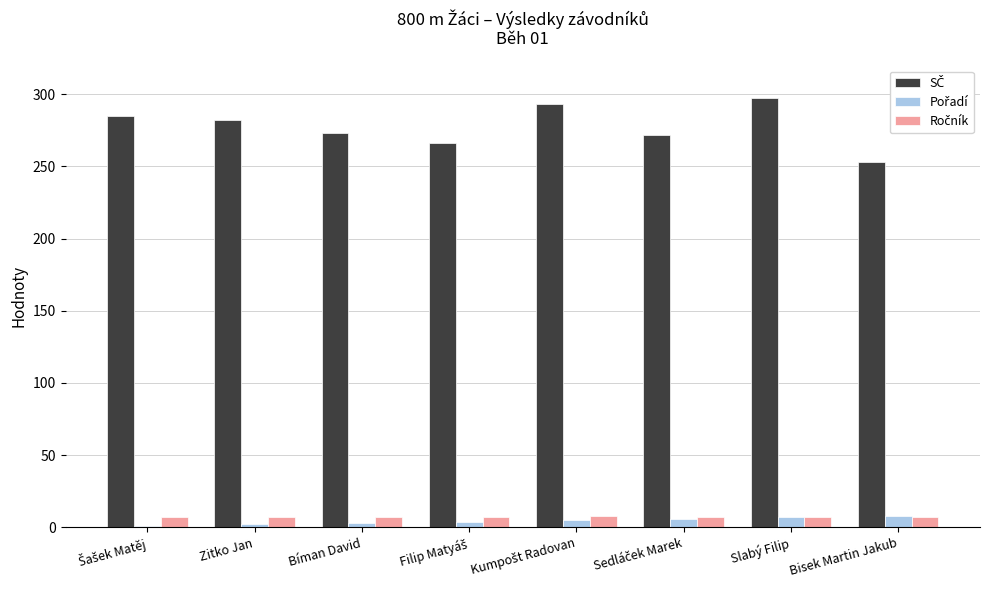

What is the spread (max minus min) of values at Slabý Filip?

290